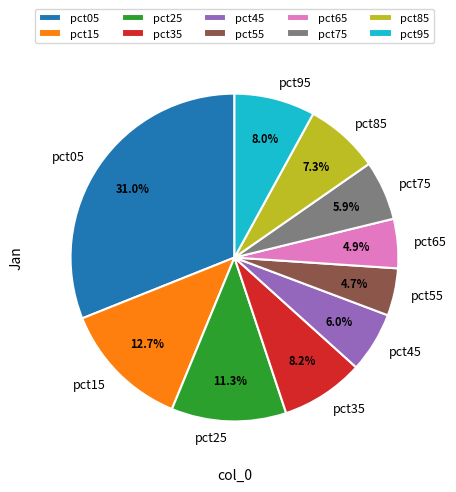

To the nearest percent, what percentage of the pie is pct85?

7%